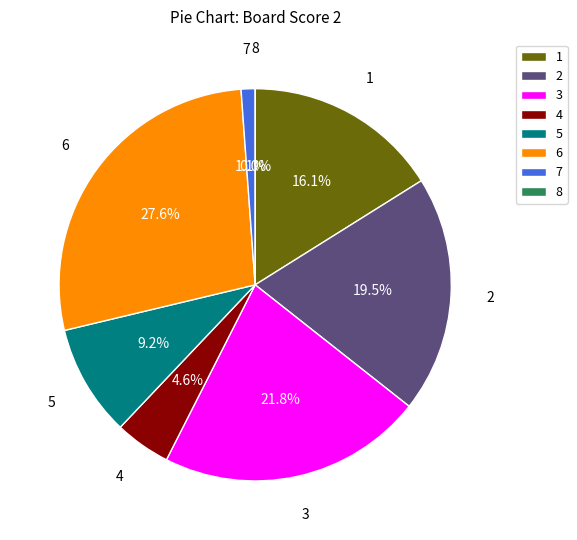

How many segments does this pie chart have?

8